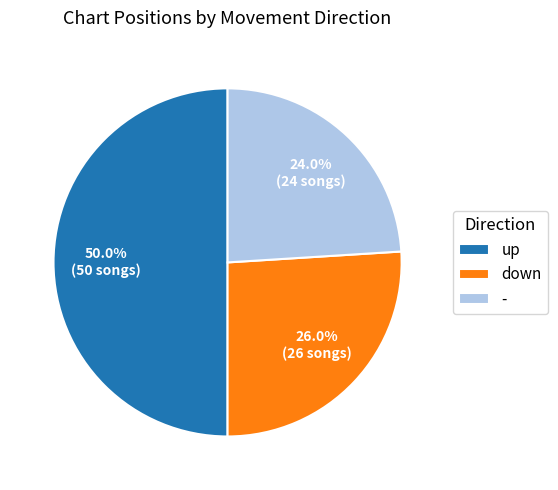

Is down the majority of the pie?

No